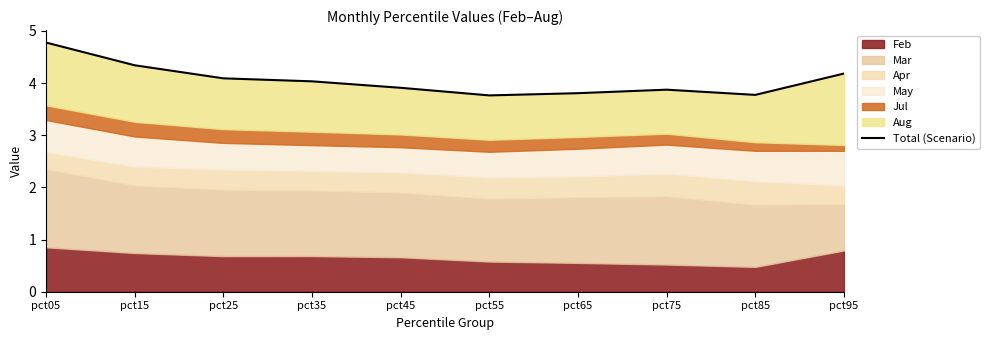

What is the maximum value shown in the chart?

4.8